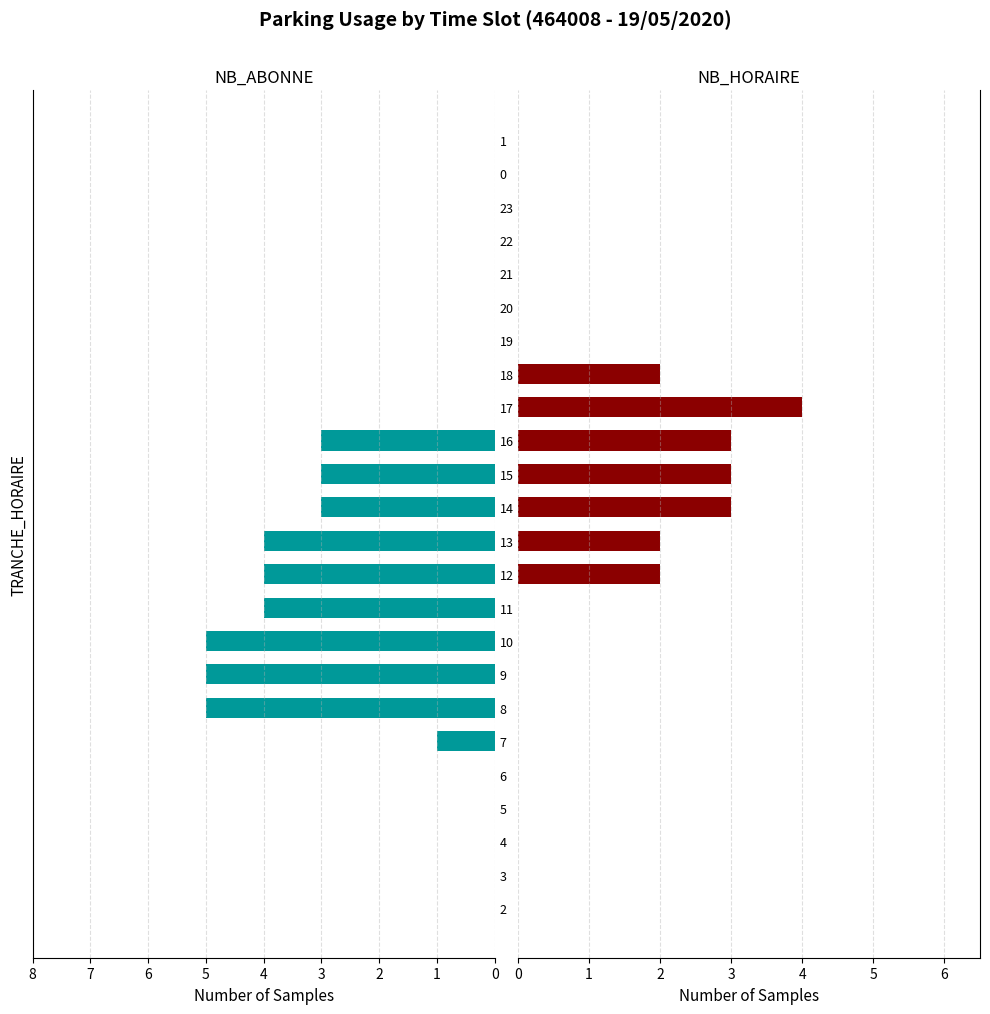

List the series in order of their overall mean, highest first.

NB_ABONNE, NB_HORAIRE